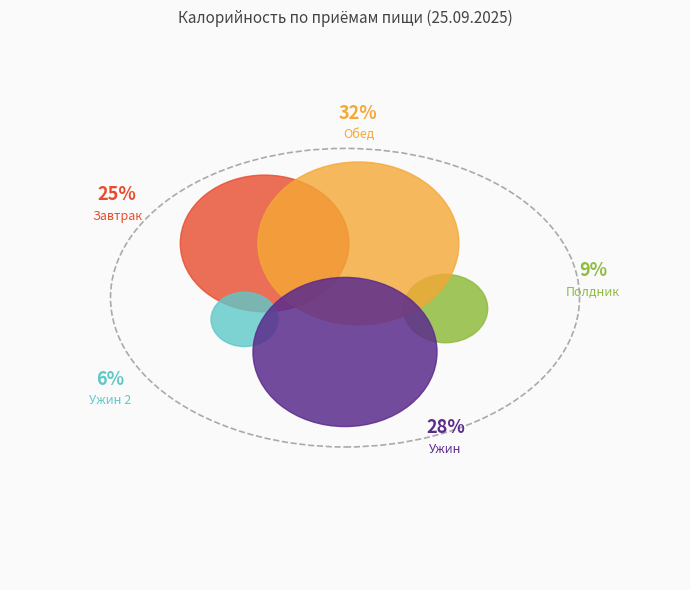

How many slices are in this pie chart?

5